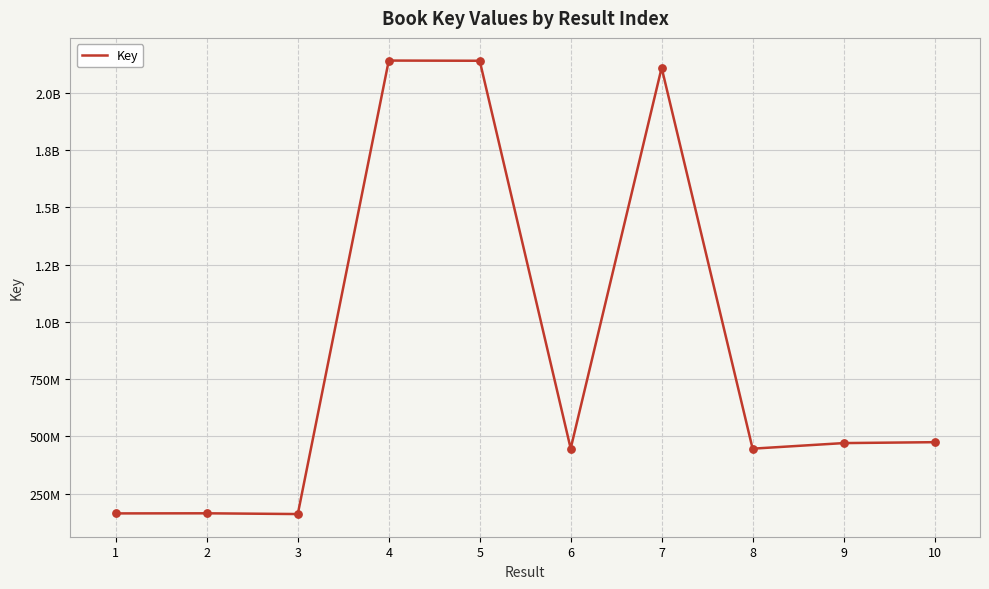

What is the change in value from 7 to 9?

-1638728096